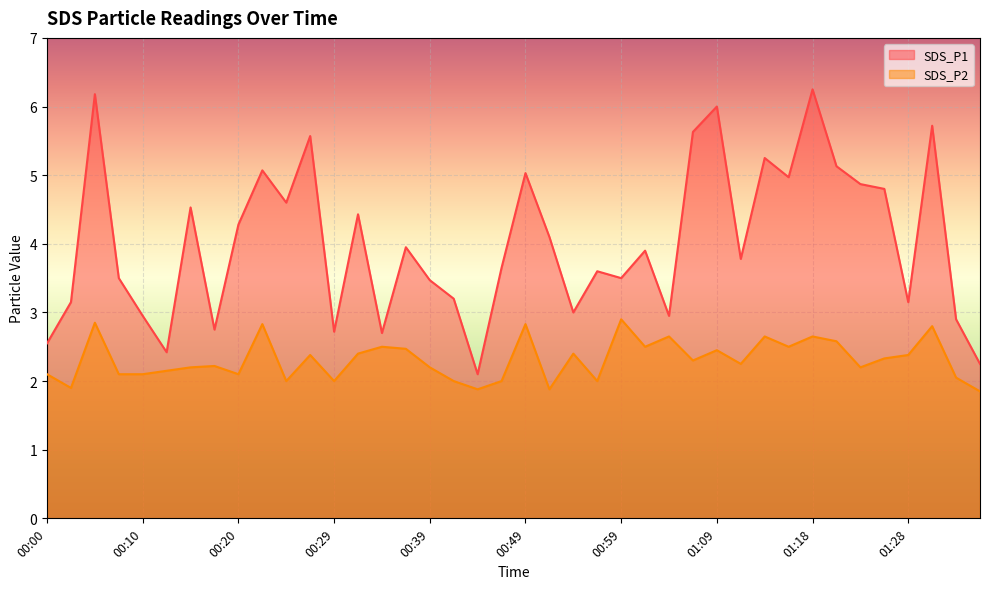

How many data points in SDS_P1 are less than 3?

10